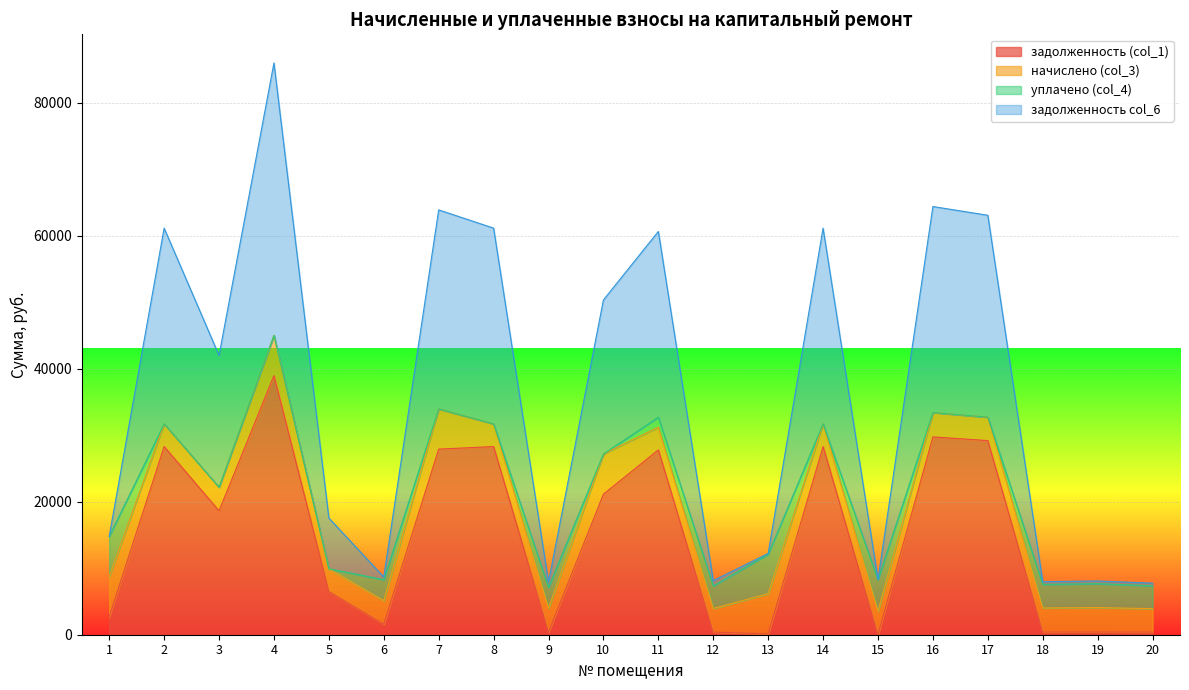

Which series has the widest spread of values?

задолженность col_6